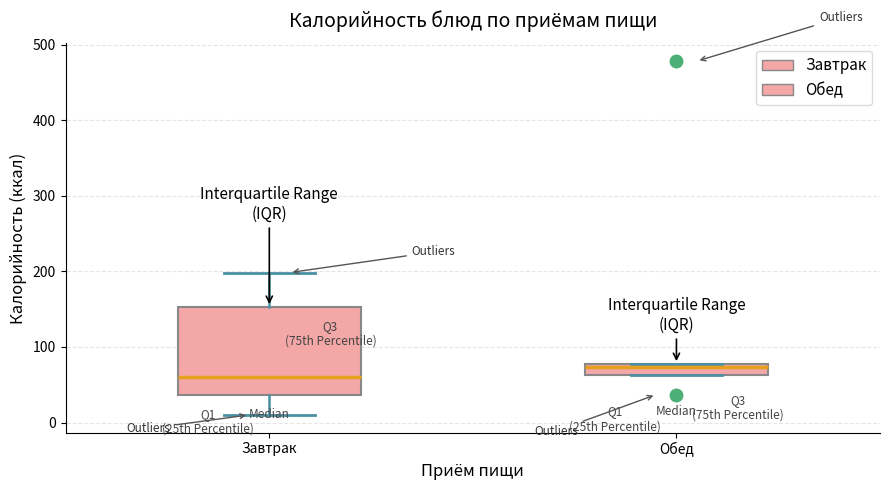

Which box's median line is the highest?

Обед